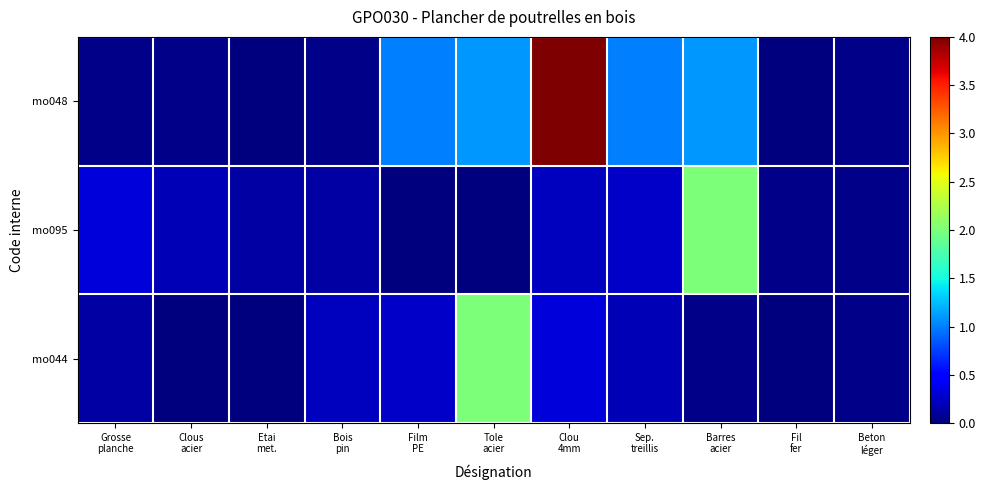

At which category is the sum across all series the highest?

Clou
4mm